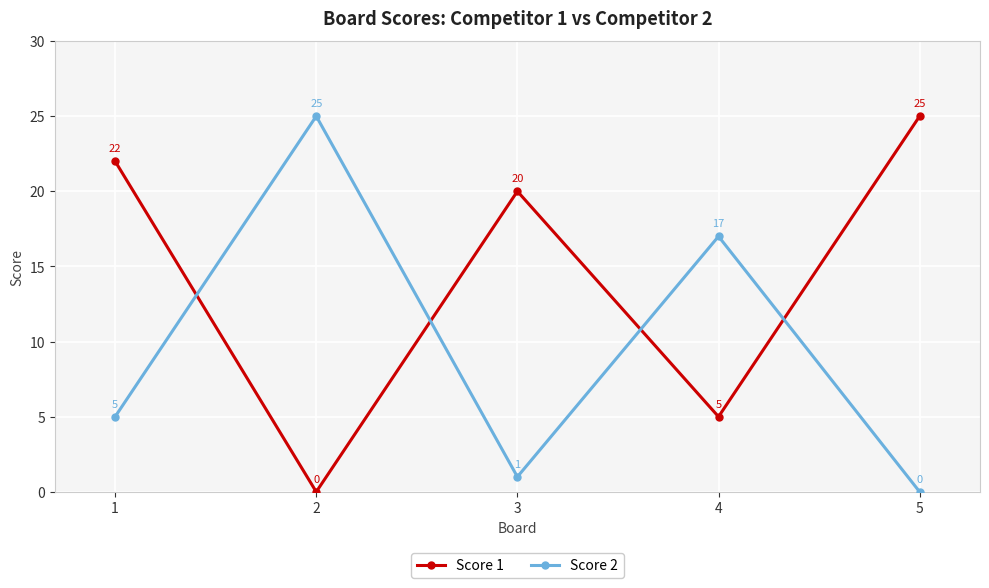

Reading left to right, list all the values displayed in this chart.

Score 1: 1=22	2=0	3=20	4=5	5=25
Score 2: 1=5	2=25	3=1	4=17	5=0